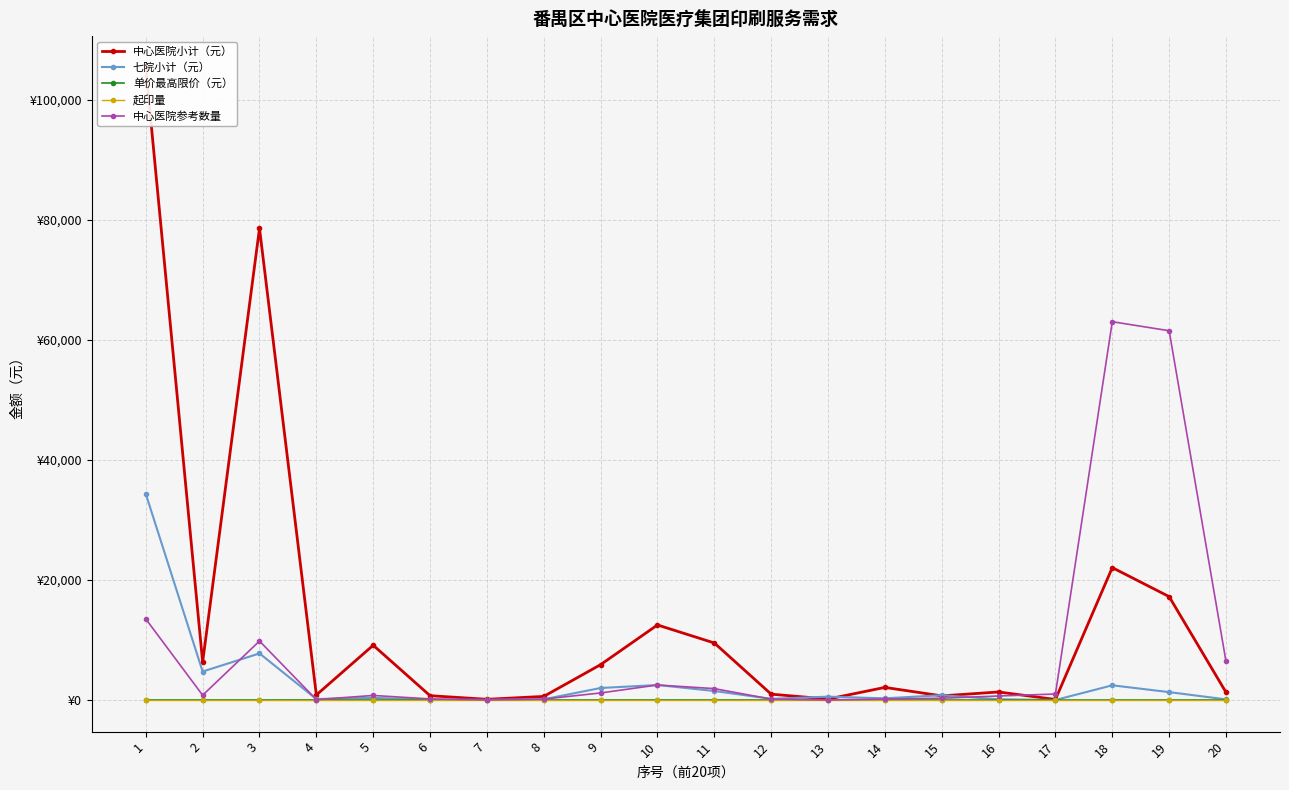

Which category has the lowest value in the 七院小计（元） series?

17